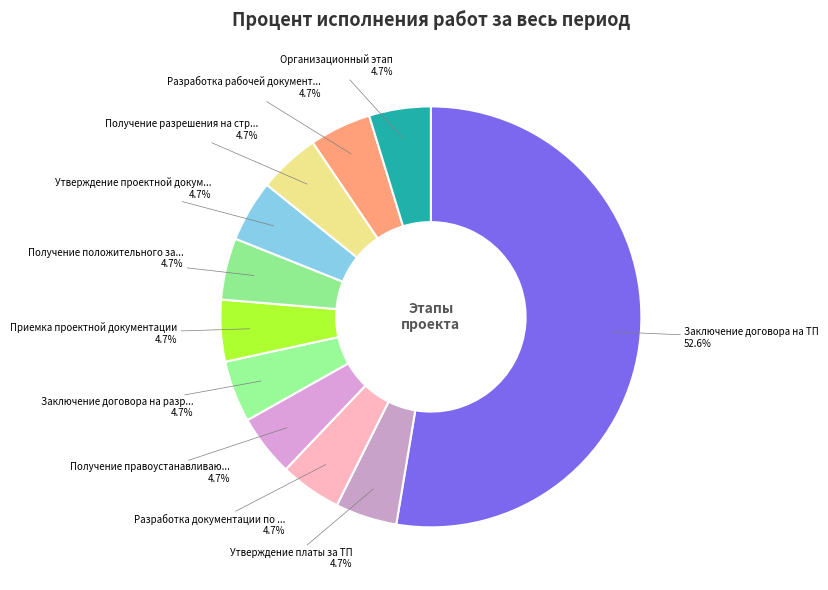

Which category accounts for the majority?

Заключение договора на ТП